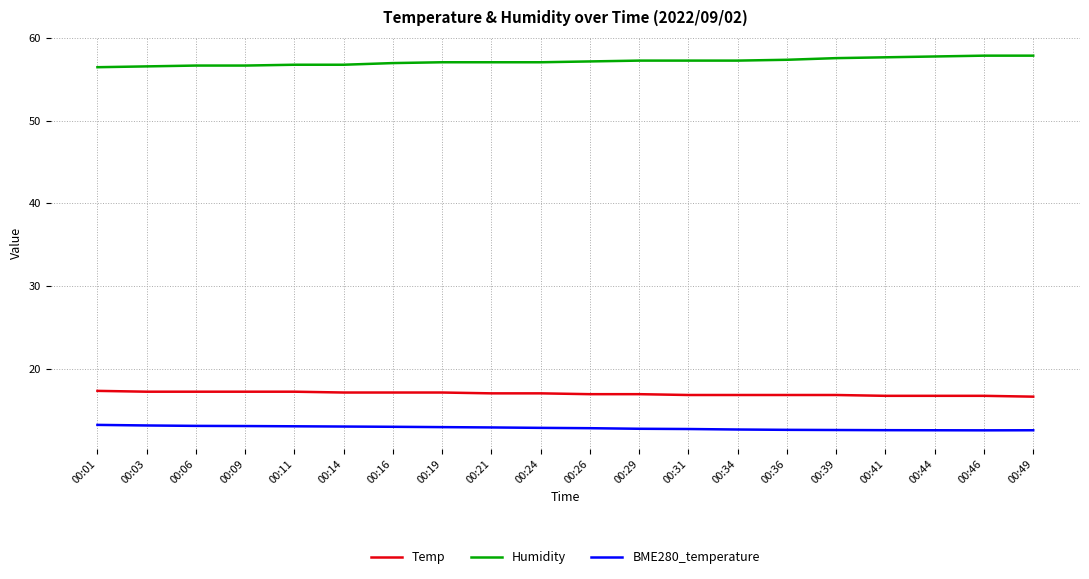

The BME280_temperature series shows 6.3 at 00:46. True or false?

False